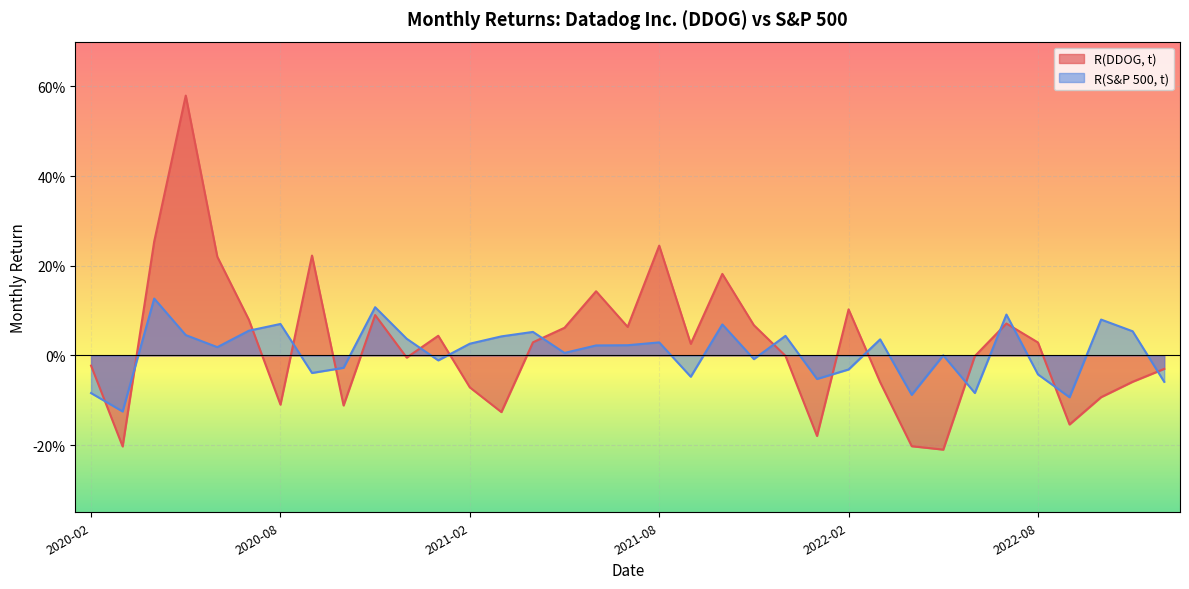

Where does the R(S&P 500, t) series first go above 0?

2020-04